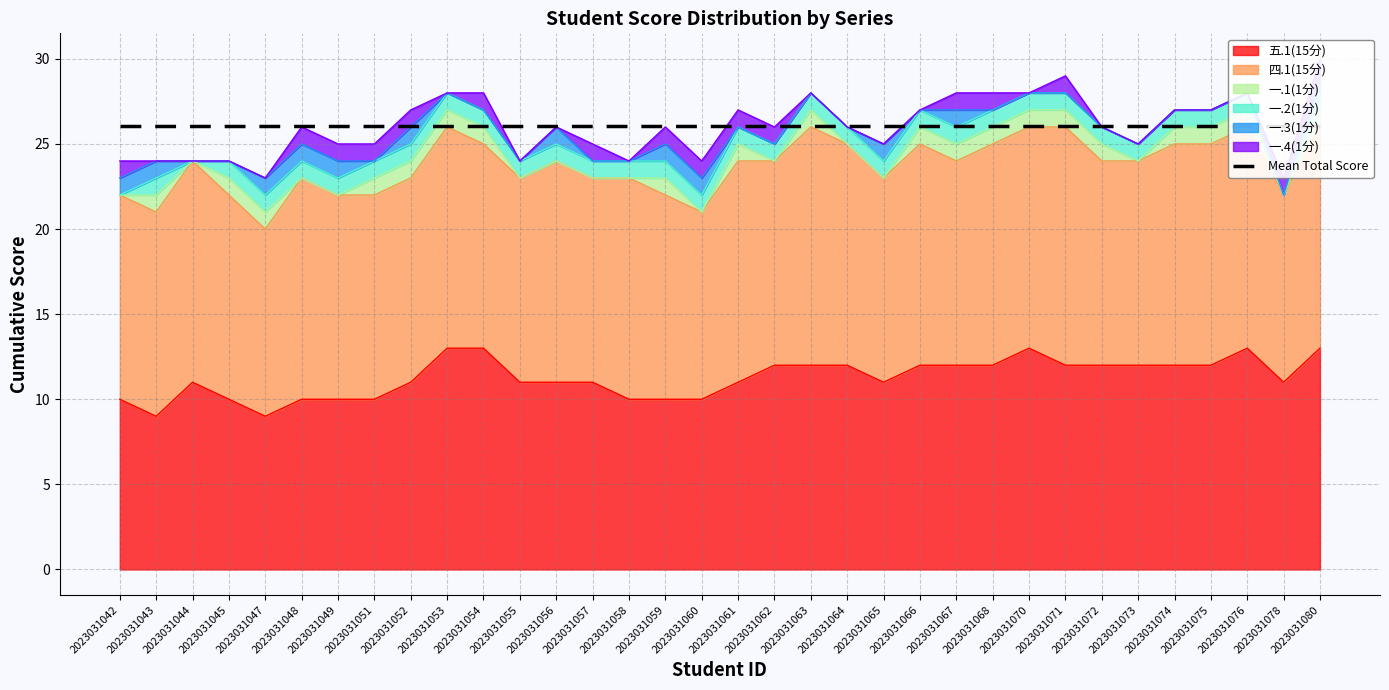

Where is 五.1(15分) nearest to the value 11?

2023031044